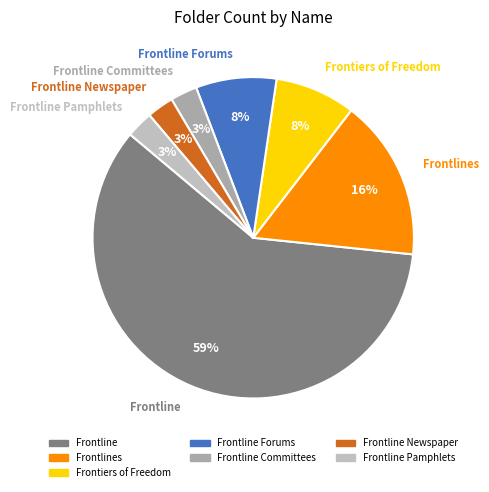

What is the largest slice in the pie chart?

Frontline